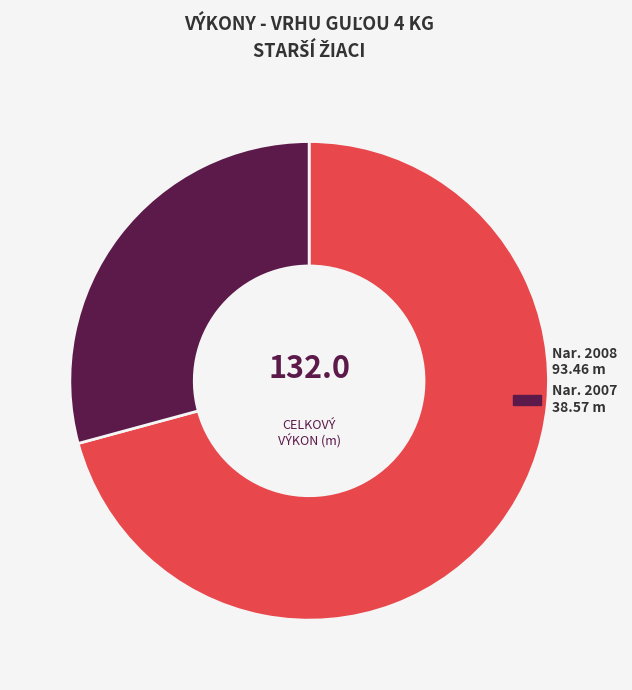

Is there a majority slice in this chart?

Yes